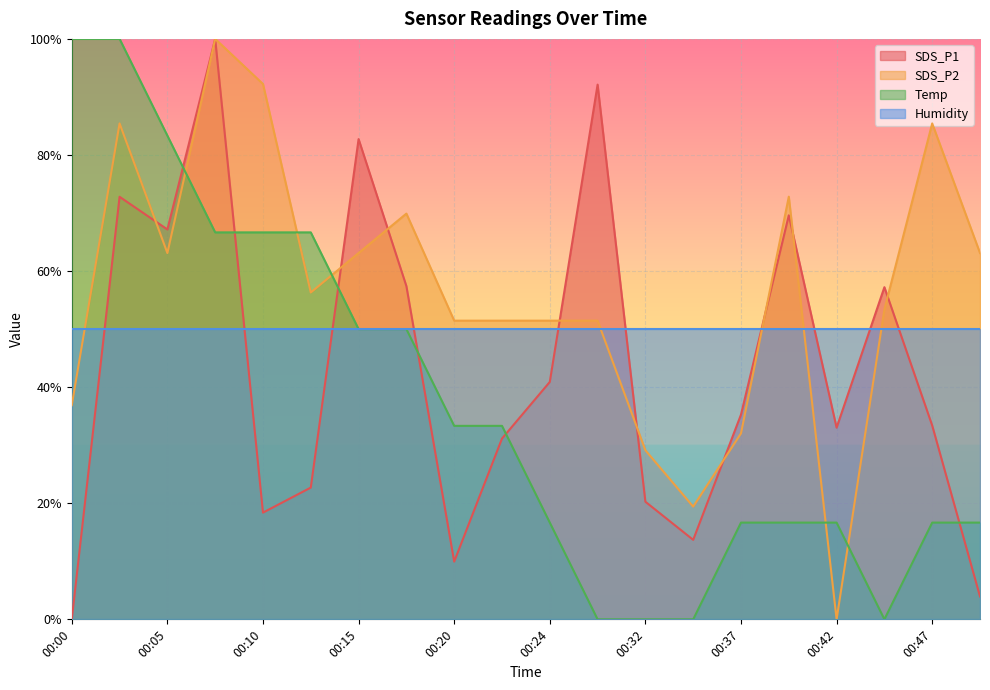

What are all the series names shown in the legend?

SDS_P1, SDS_P2, Temp, Humidity